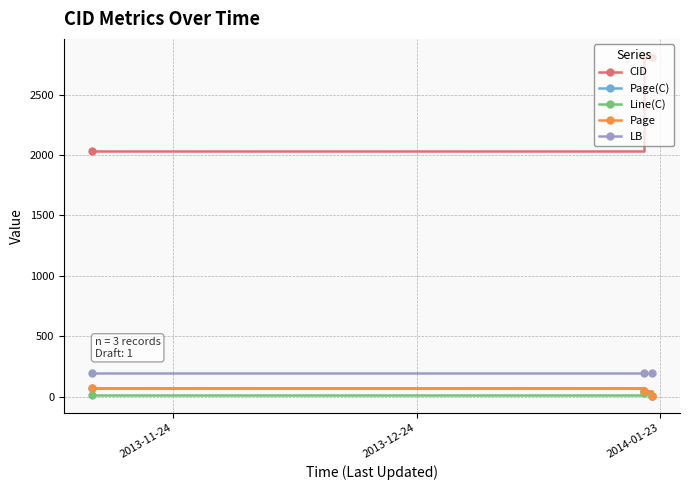

What is the average value of the CID series?

2553.3